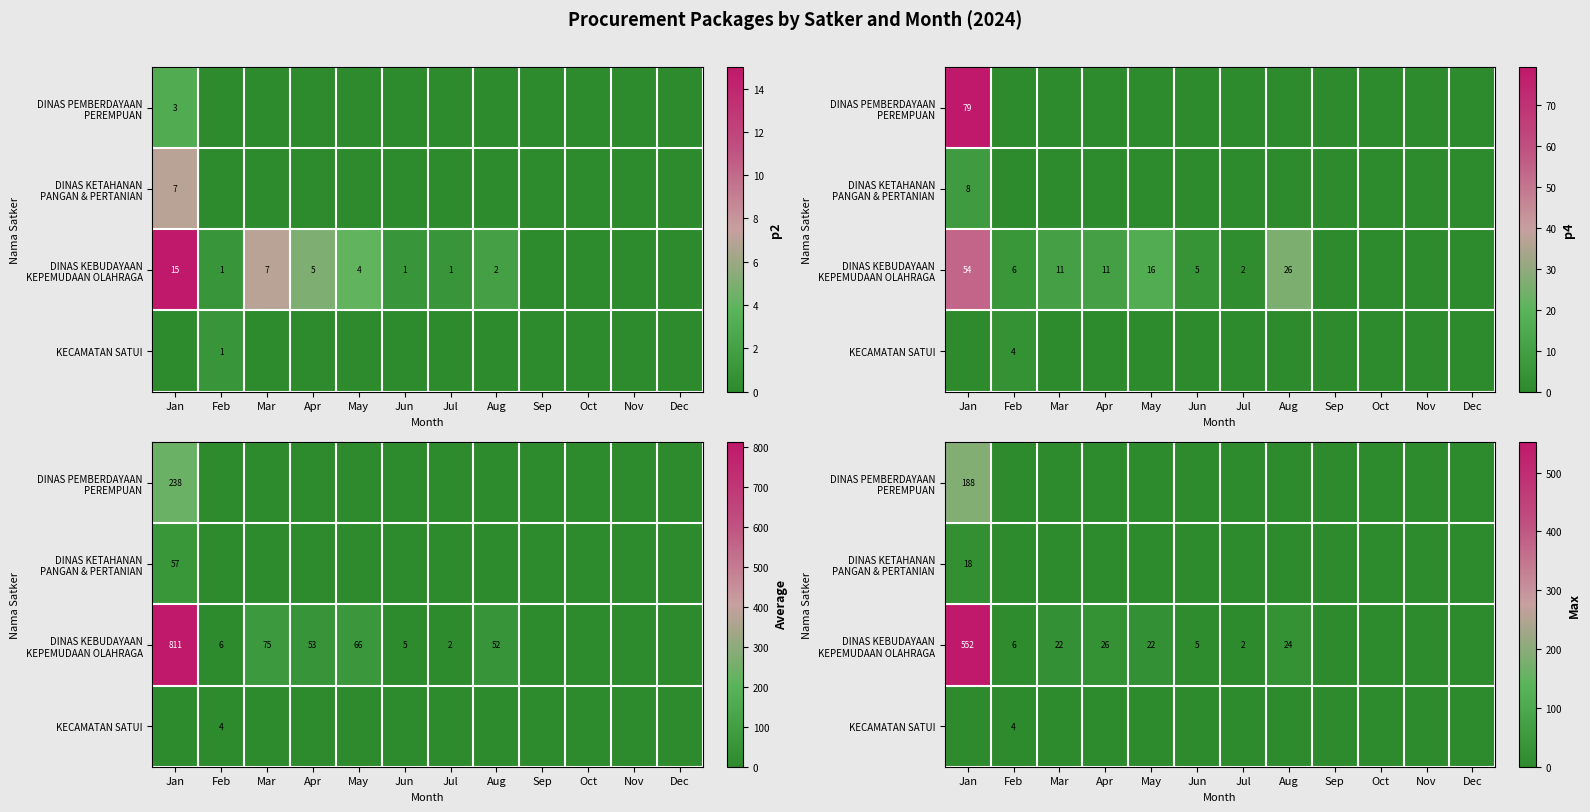

Rank the series by their maximum value, from lowest to highest.

KECAMATAN SATUI, DINAS KETAHANAN PANGAN & PERTANIAN, DINAS PEMBERDAYAAN PEREMPUAN, DINAS KEBUDAYAAN KEPEMUDAAN OLAHRAGA